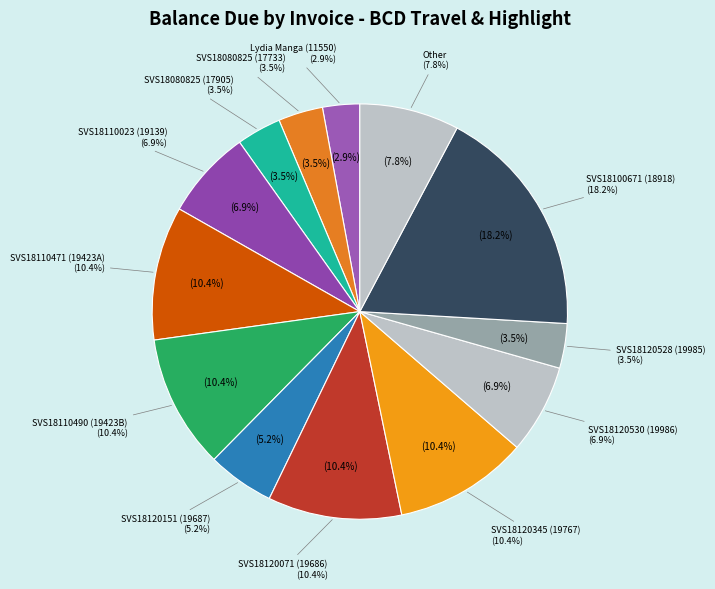

What portion of the pie excludes SVS18080825 (17905)?

96.5%